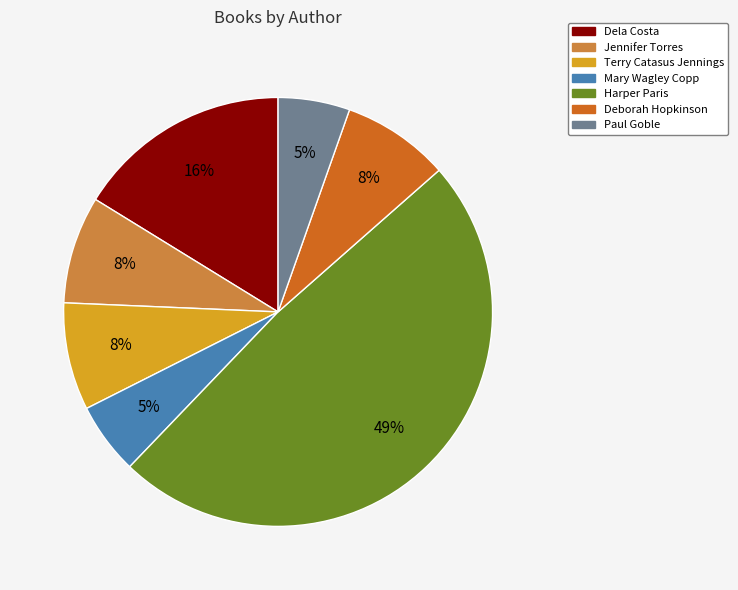

Is the sum of Dela Costa and Deborah Hopkinson greater than half?

No